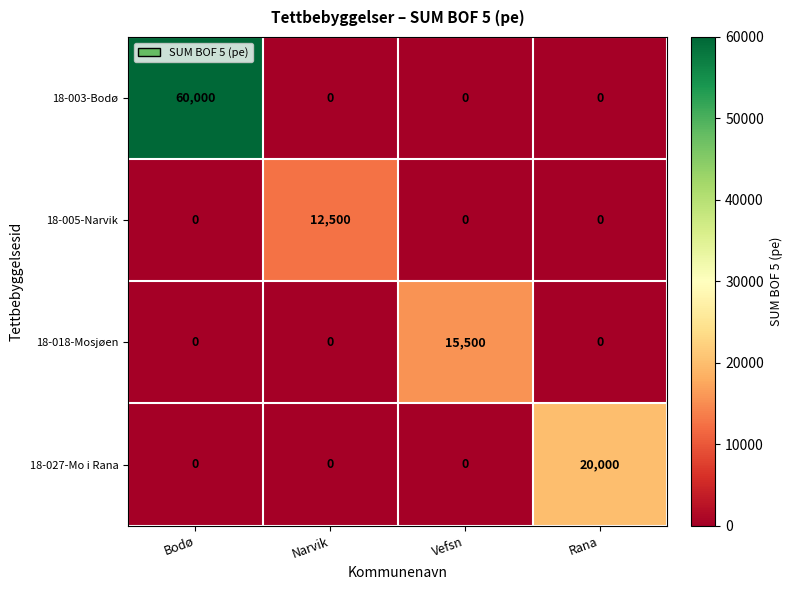

Which category has the highest value across all series?

Bodø